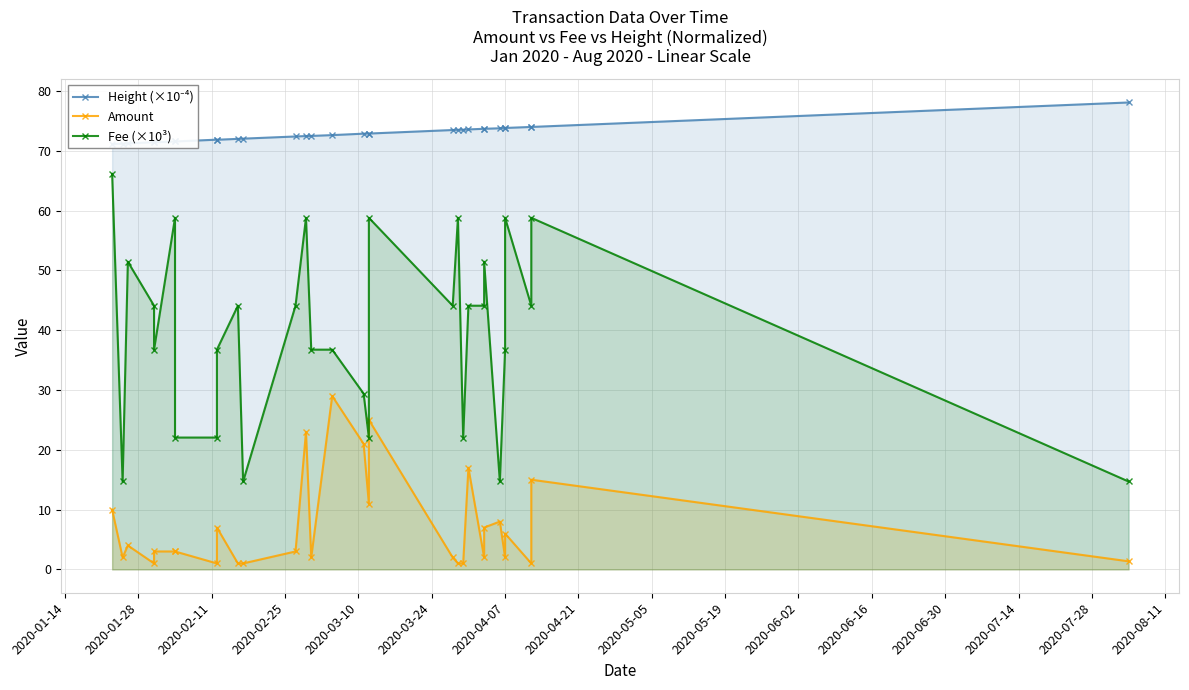

What is the minimum value for Amount?

1.0